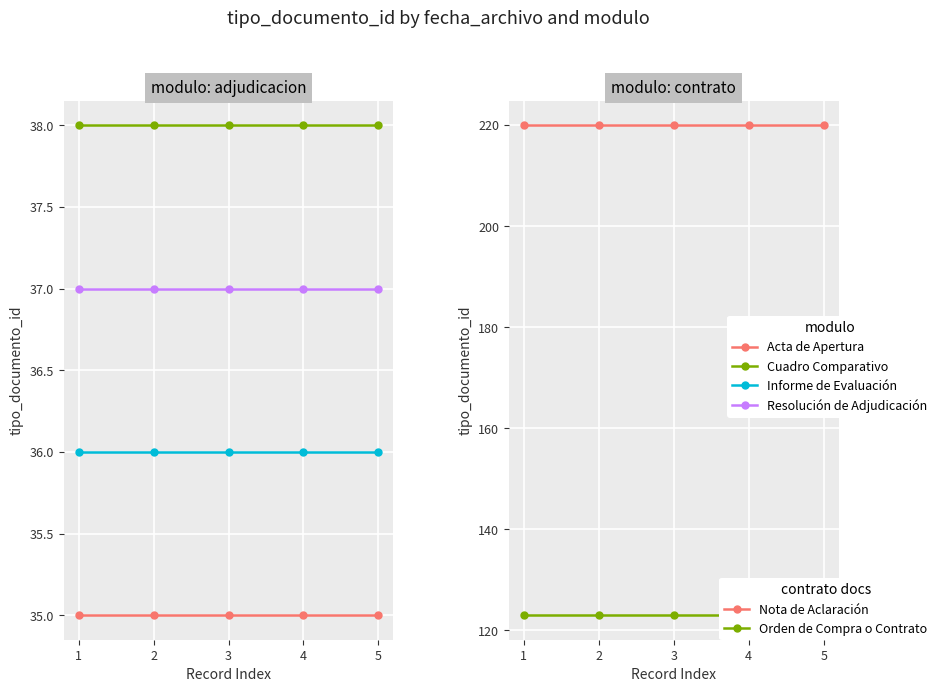

Reading right to left, transcribe all the data shown in this chart.

Acta de Apertura: 5=35	4=35	3=35	2=35	1=35
Cuadro Comparativo: 5=38	4=38	3=38	2=38	1=38
Informe de Evaluación: 5=36	4=36	3=36	2=36	1=36
Resolución de Adjudicación: 5=37	4=37	3=37	2=37	1=37
Nota de Aclaración: 5=220	4=220	3=220	2=220	1=220
Orden de Compra o Contrato: 5=123	4=123	3=123	2=123	1=123